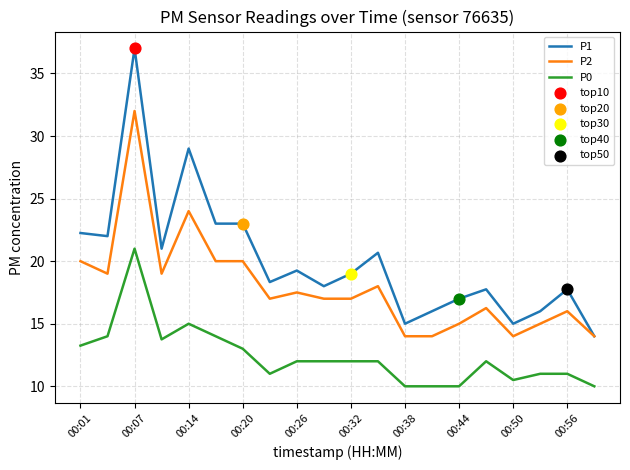

Which series has the largest range (max minus min)?

P1